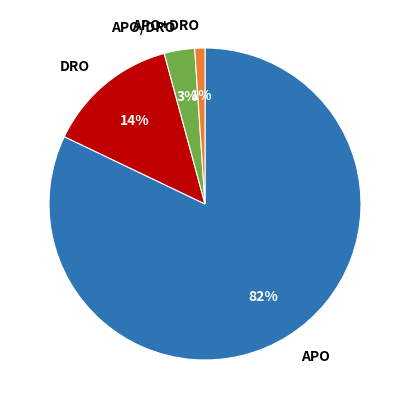

Which has a higher value, APO+DRO or DRO?

DRO